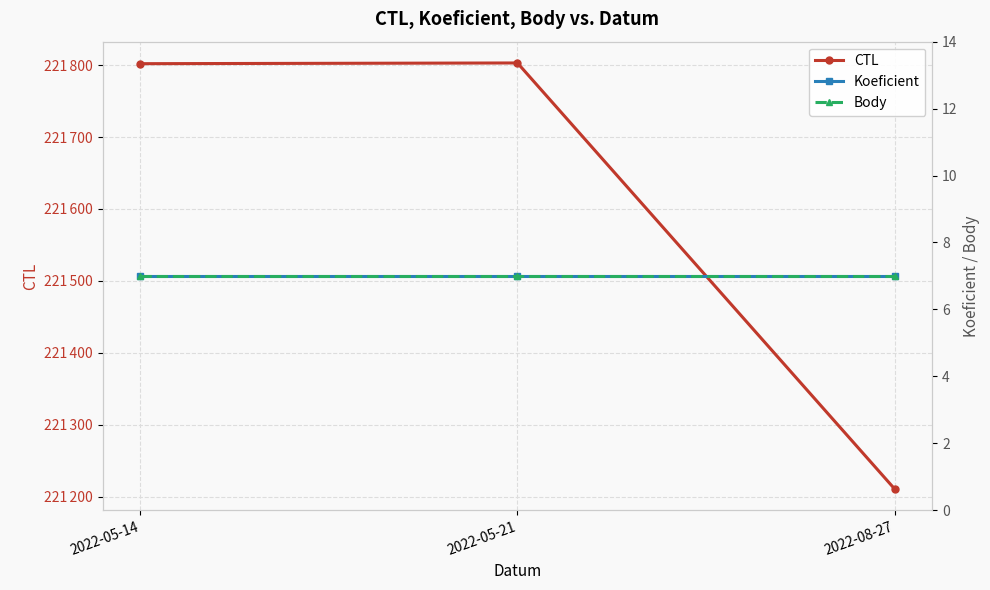

What is the sum of all CTL values?

664816